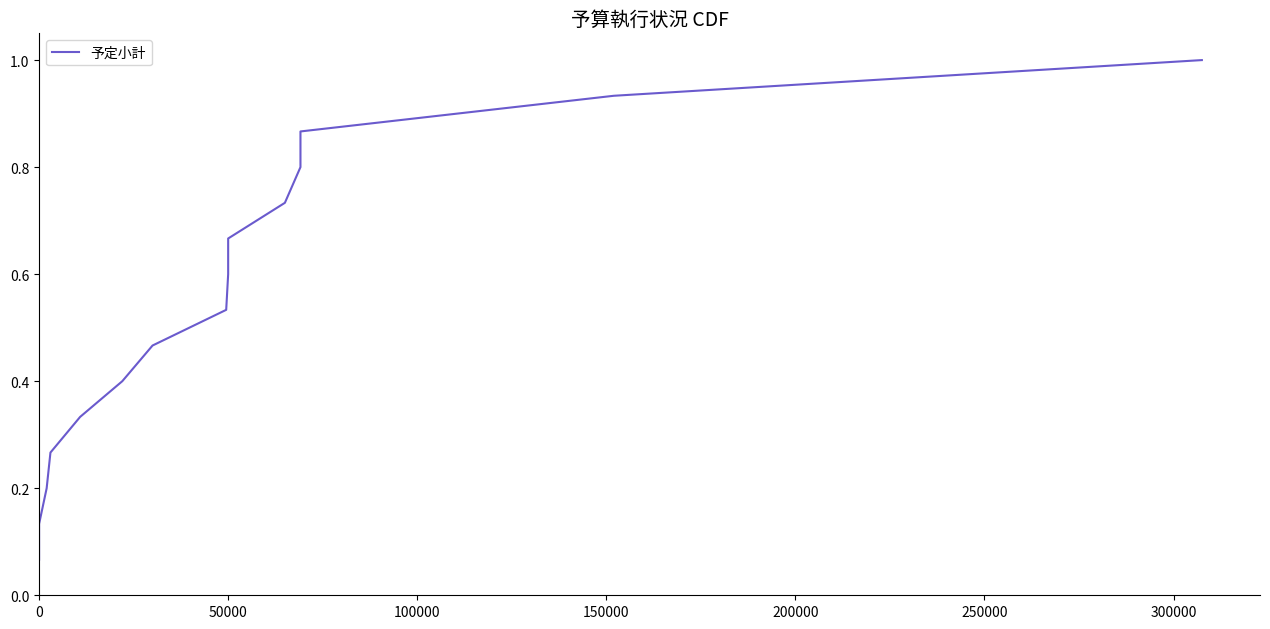

Reading left to right, list all the values displayed in this chart.

0.1	0.1	0.2	0.3	0.3	0.4	0.5	0.5	0.6	0.7	0.7	0.8	0.9	0.9	1.0